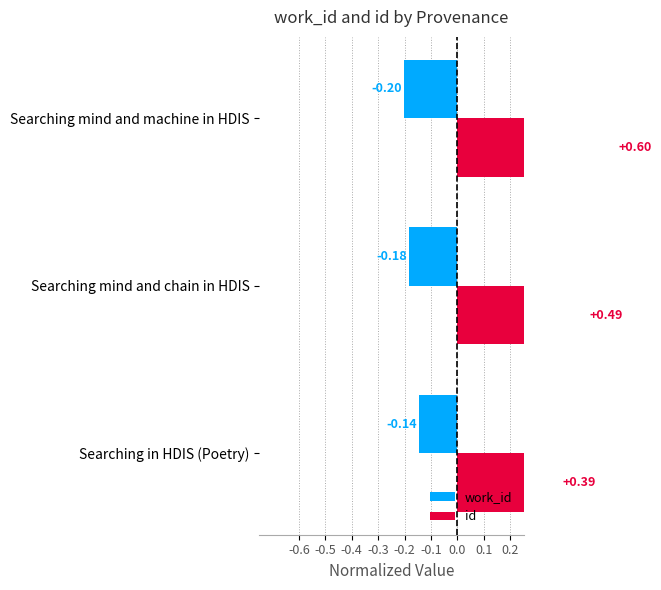

What is the average value of the work_id series?

-0.2